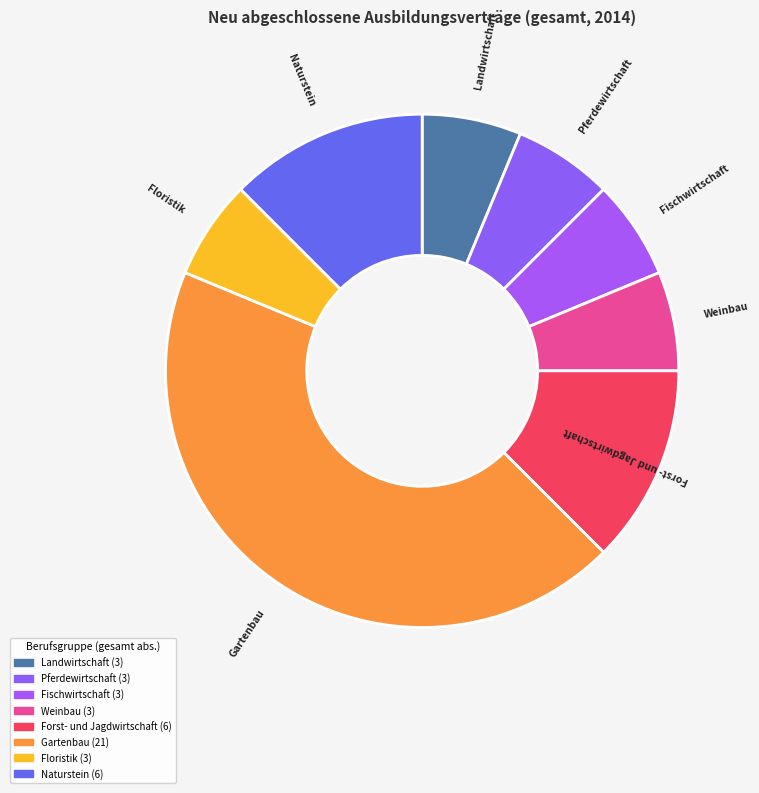

Count the number of slices in the pie.

8